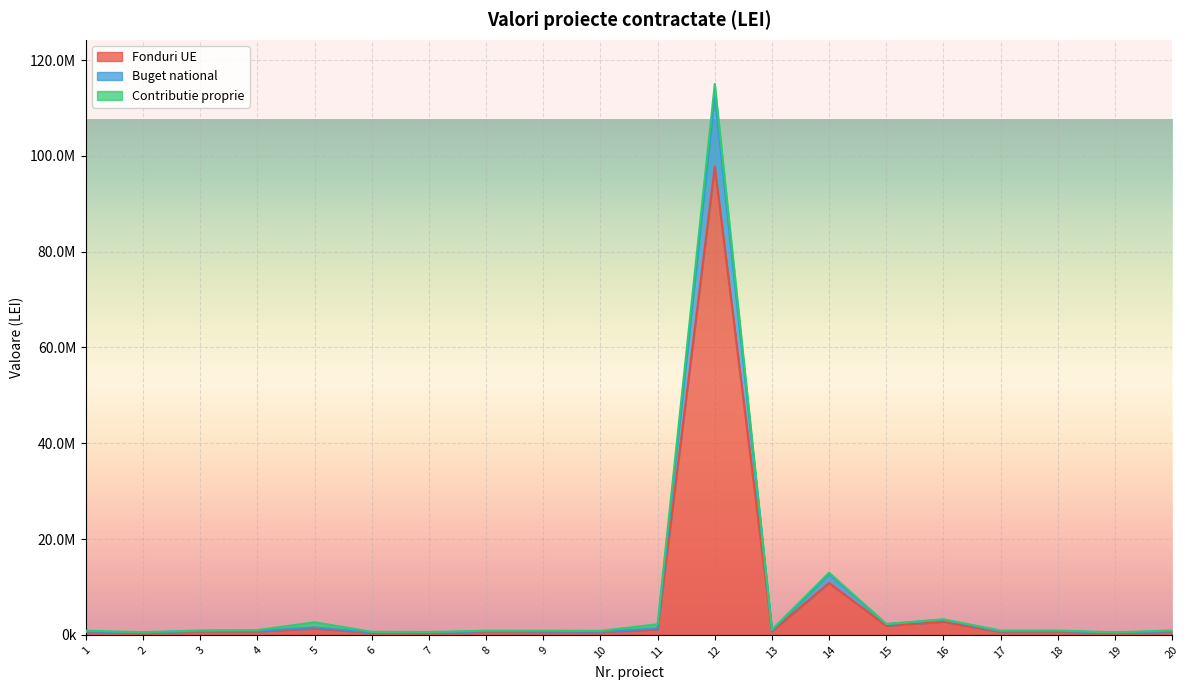

What are all the series names shown in the legend?

Fonduri UE, Buget national, Contributie proprie